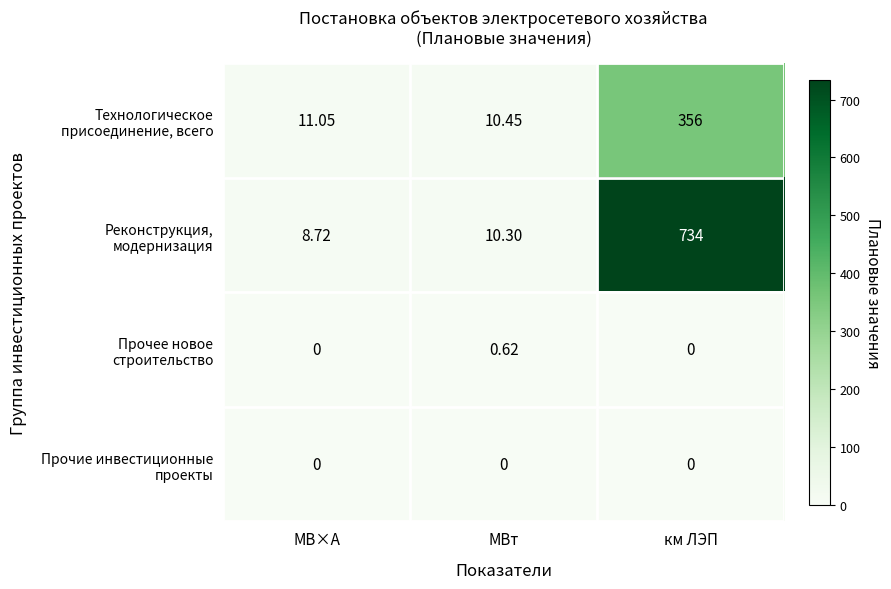

At which category is the sum across all series the highest?

км ЛЭП